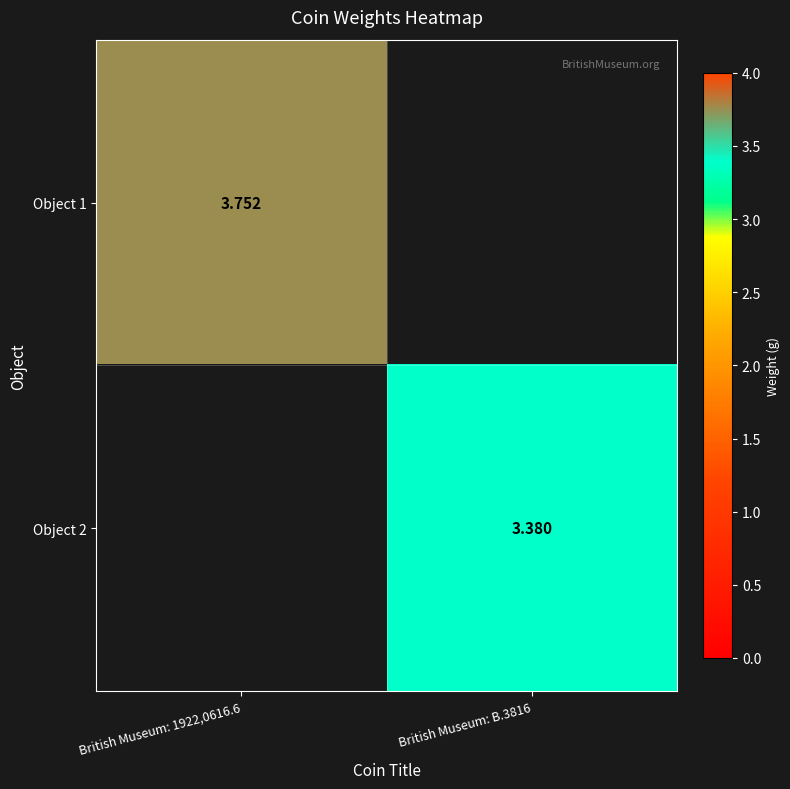

At which category is the sum across all series the highest?

British Museum: 1922,0616.6